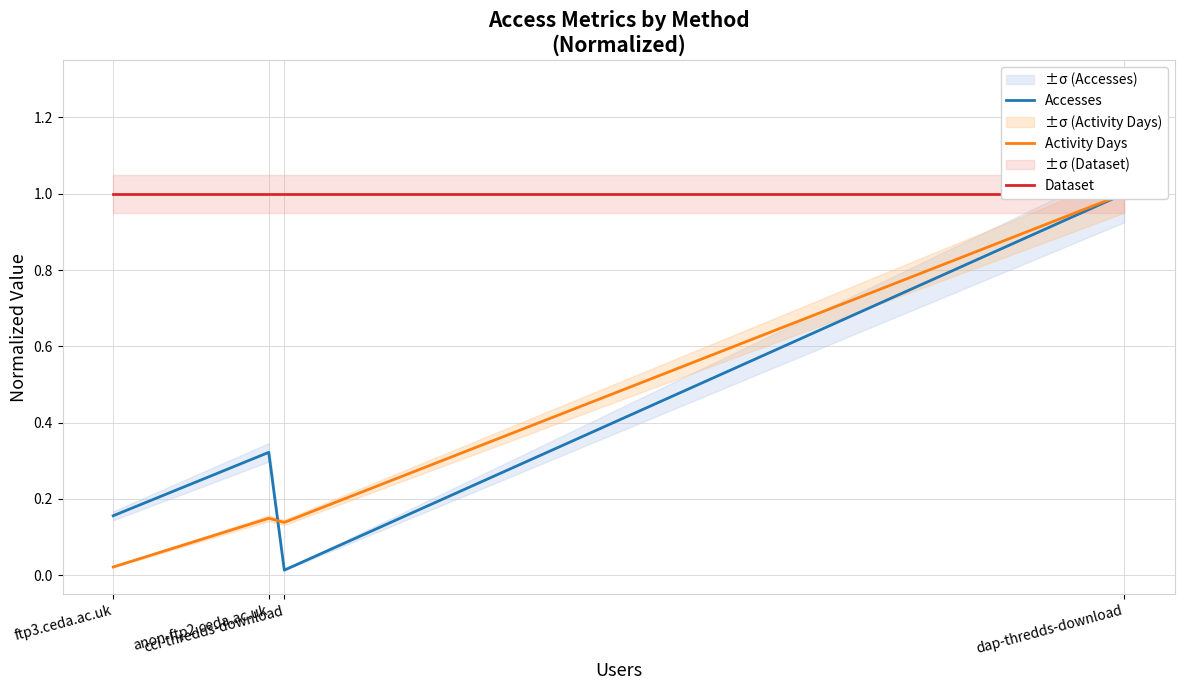

True or false: Dataset has more than 1 points higher than both neighbors.

False